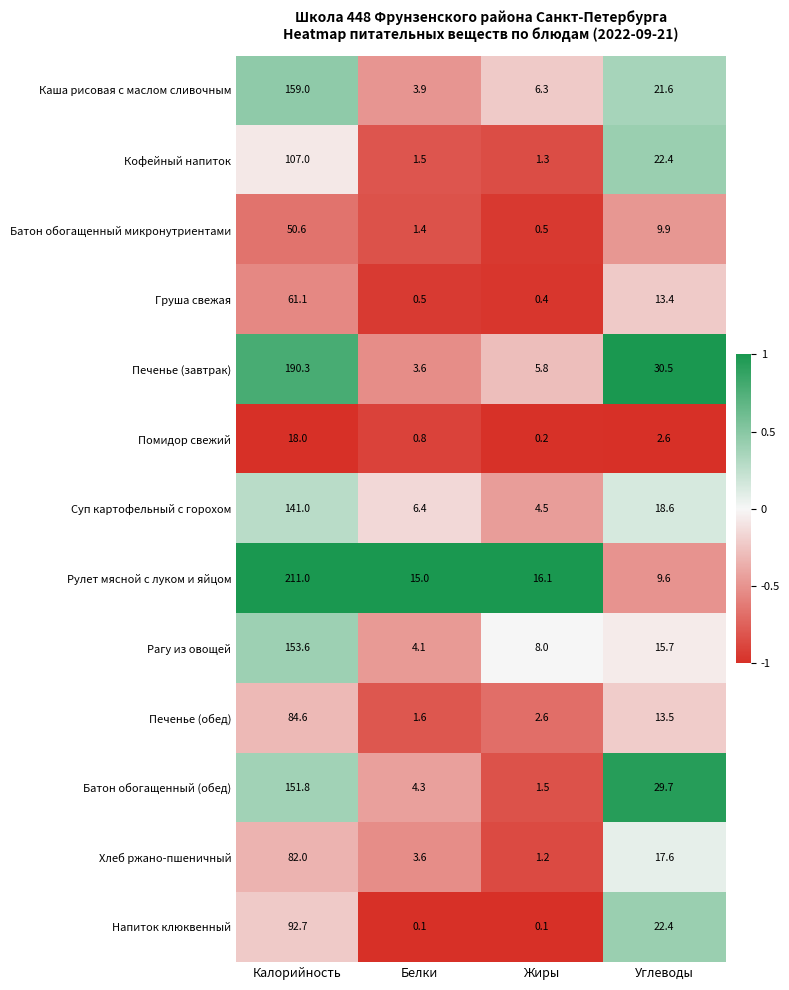

How many categories are shown in the chart?

4